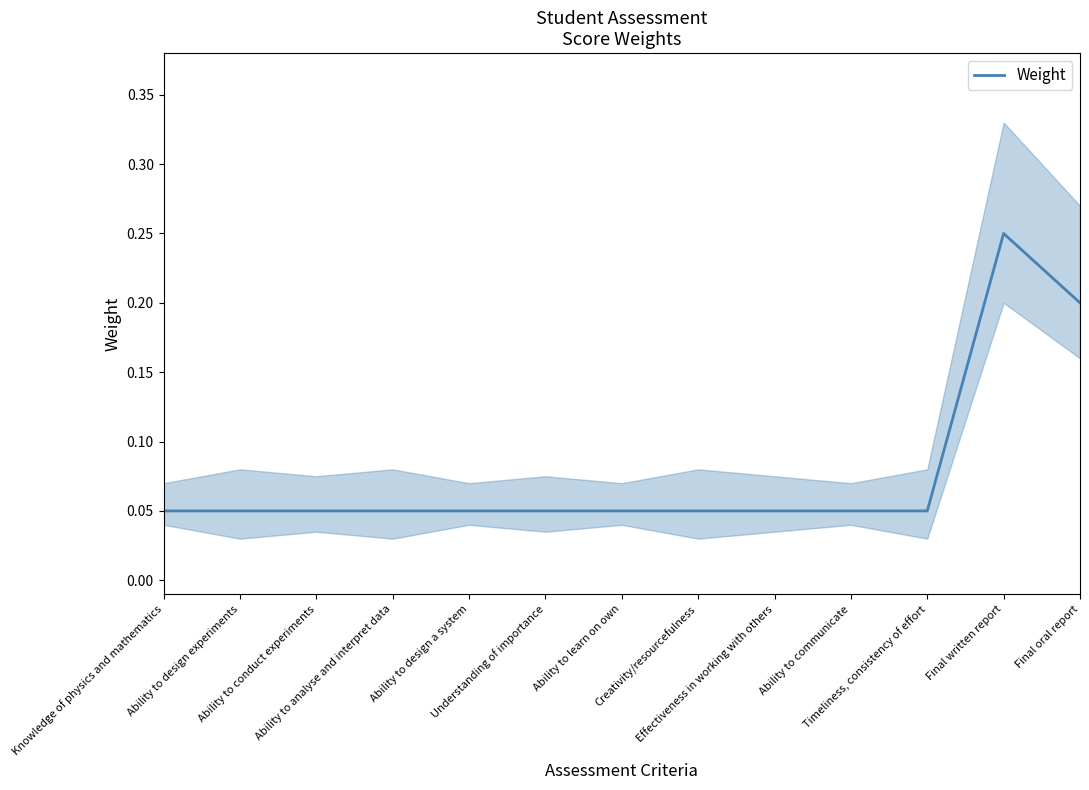

What is the difference between the second highest and second lowest values?

0.2